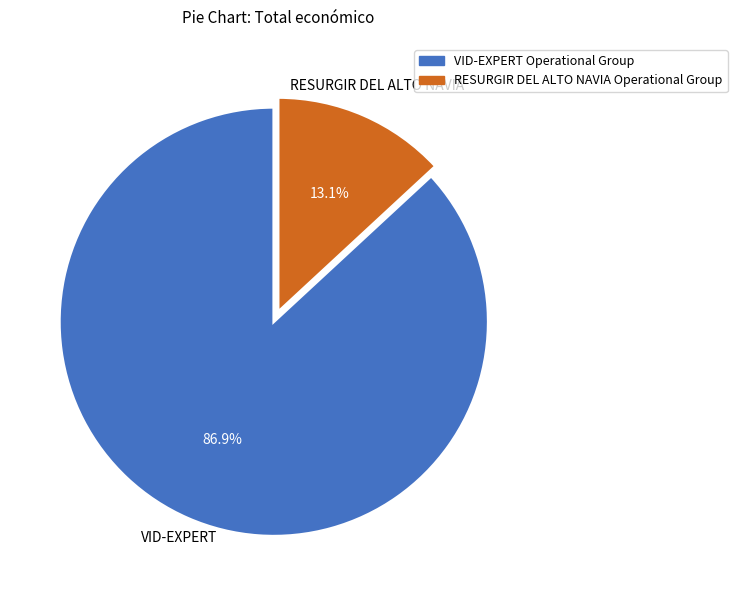

To the nearest percent, what is the average slice percentage?

50%